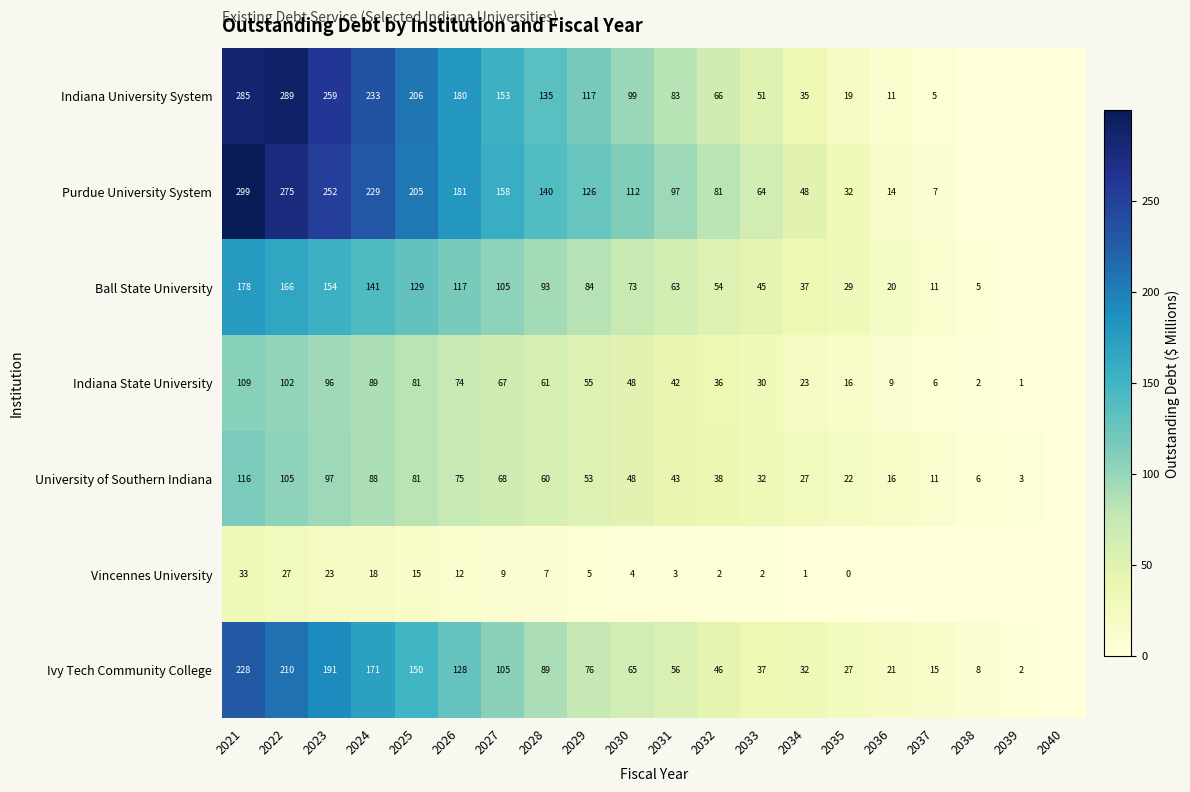

What is the spread (max minus min) of values at 2032?

79